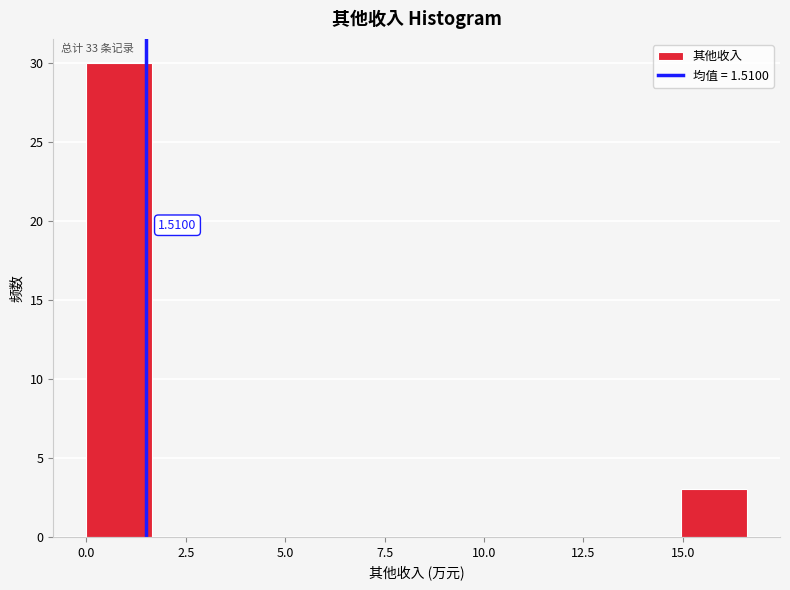

Read against the x-axis, roughly where is the centre of the tallest bar?

1.0